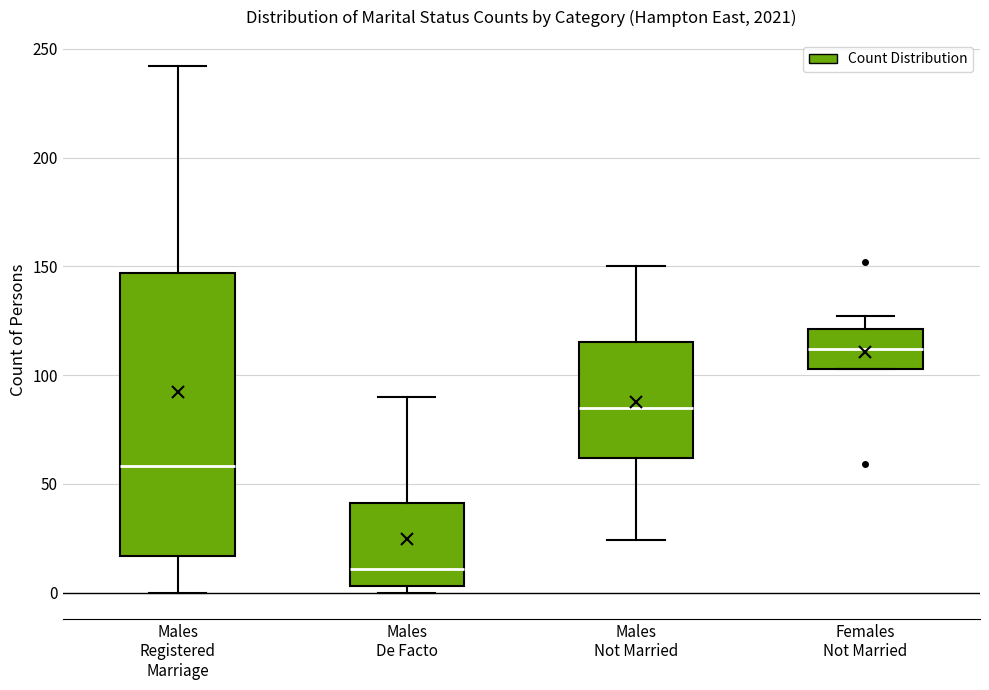

Where does the median line of the box for Females Not Married sit on the y-axis? The values are not printed on the chart, so give them approximately, as read against the axis.

110